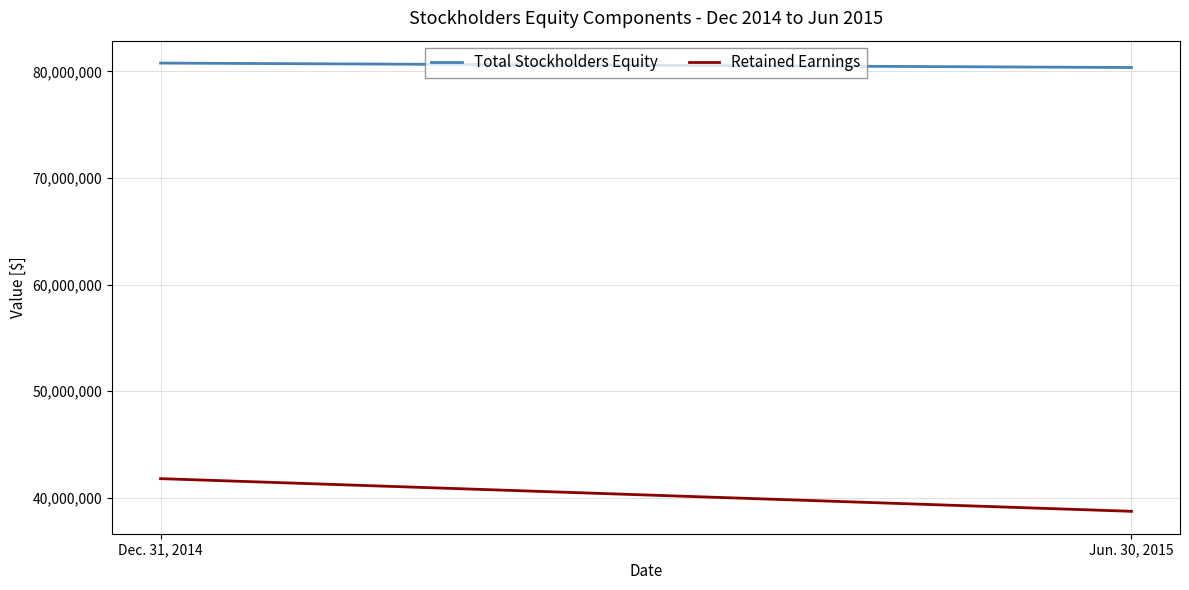

At how many categories does at least one series exceed 62211449?

2